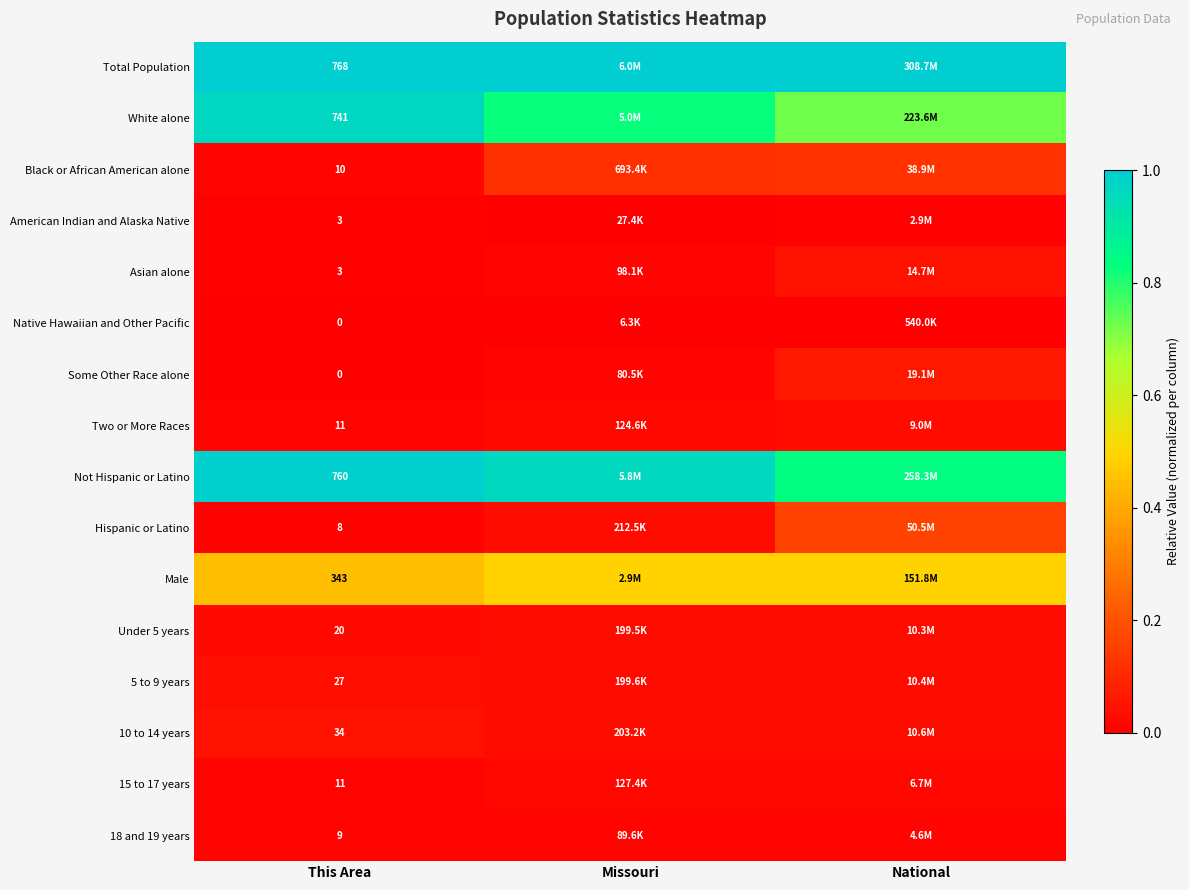

Is the value of 5 to 9 years at This Area greater than the value of 18 and 19 years at This Area?

Yes